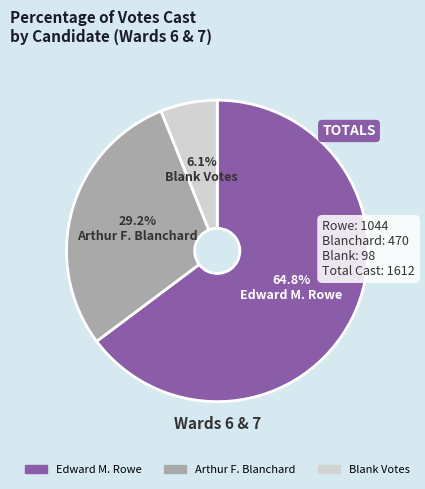

How many slices are in this pie chart?

3